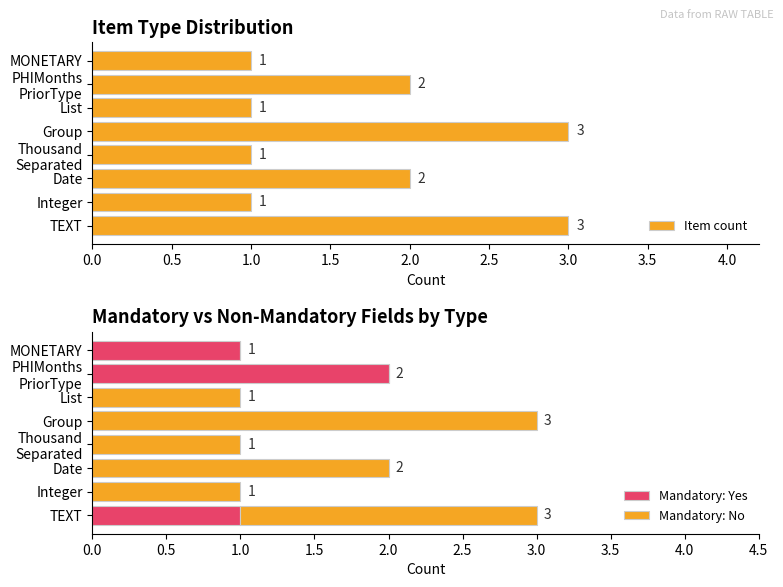

What is the sum of the Item count values at Integer and Group?

4